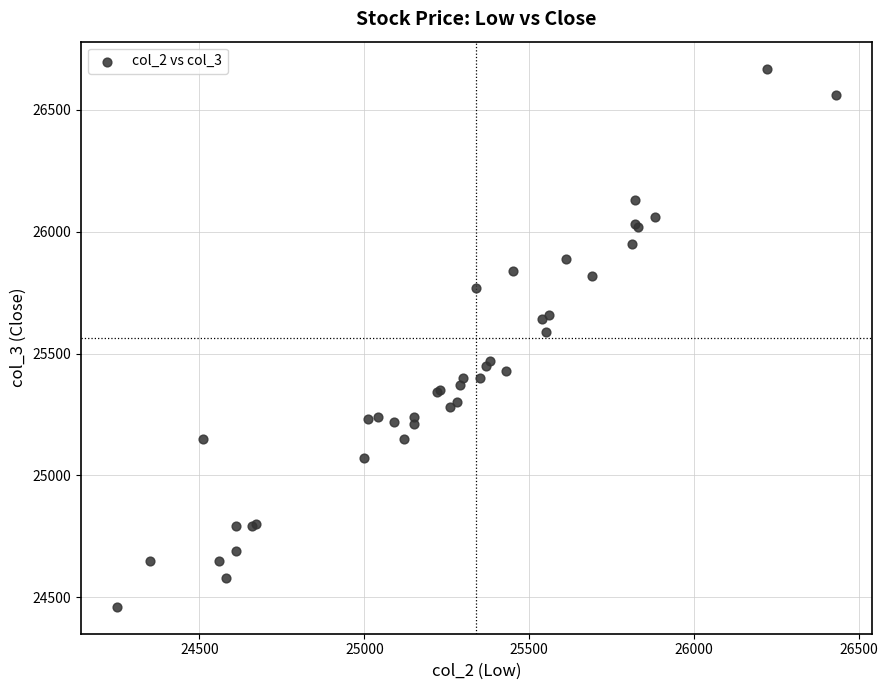

What Y value in the scatter plot is closest to 25565?

25590